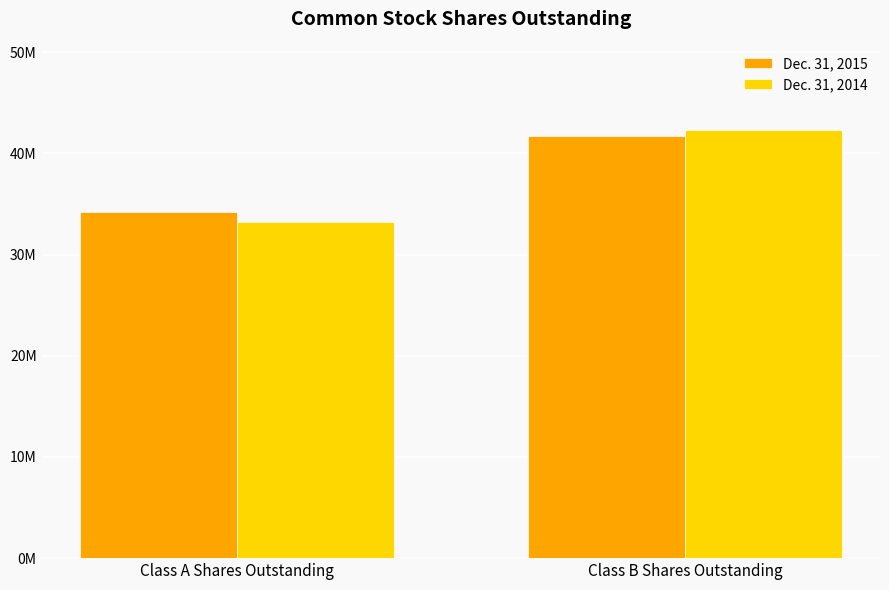

Which series has the largest range (max minus min)?

Dec. 31, 2014